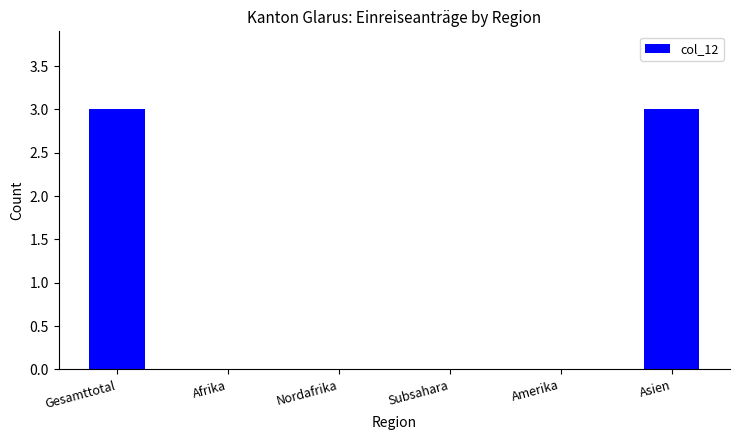

What value does the data have at Gesamttotal?

3